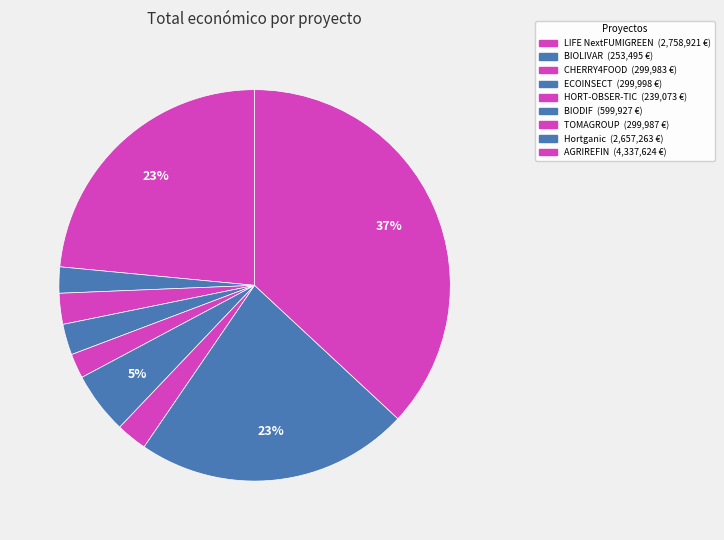

Does Hortganic represent more than half of the total?

No